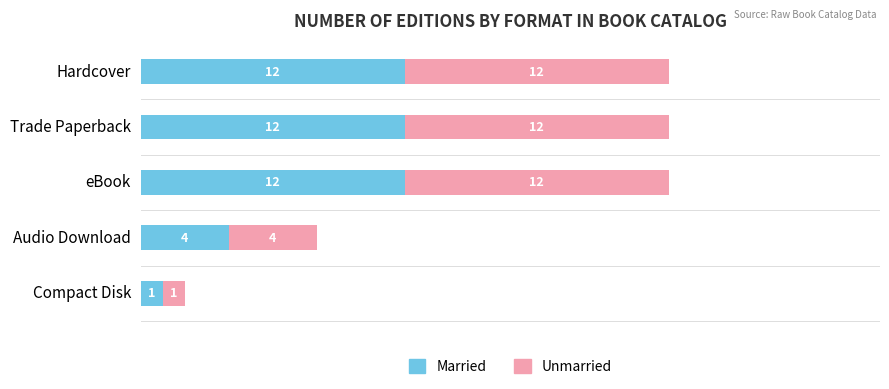

How many values in the Married series are below 12?

2